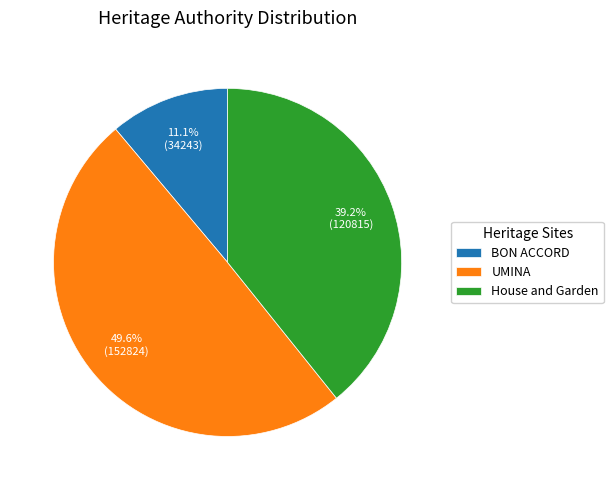

The House and Garden slice represents 39% of the pie. True or false?

True